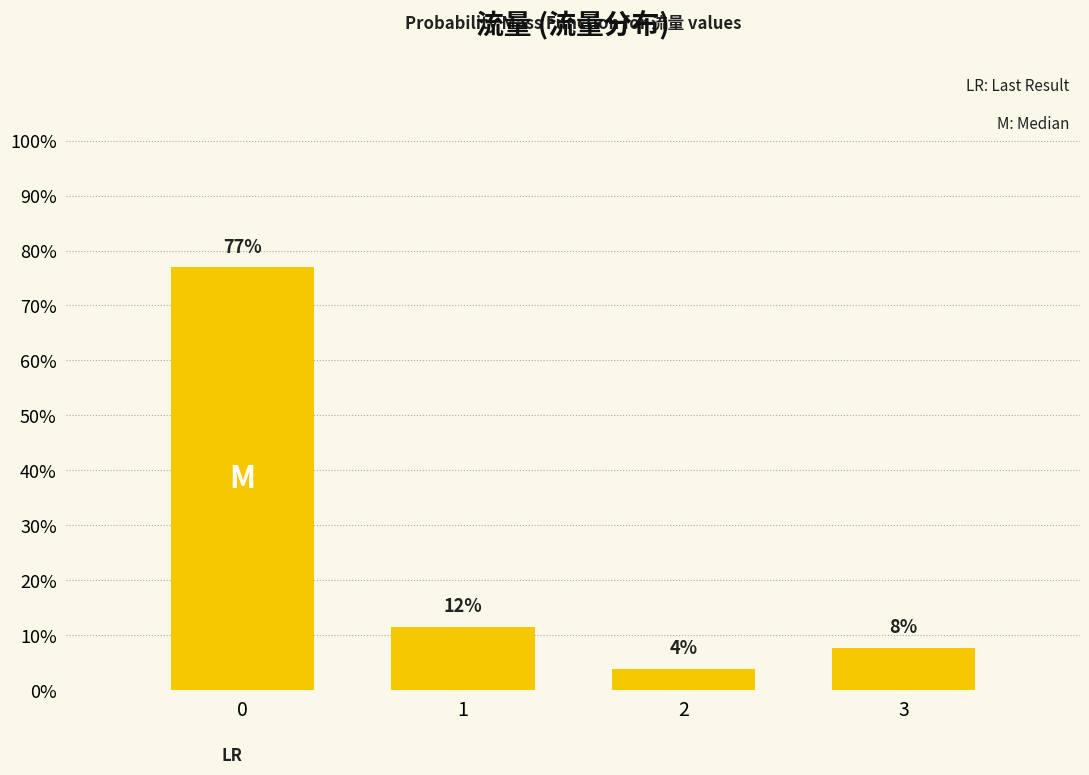

Are the bars horizontal?

No